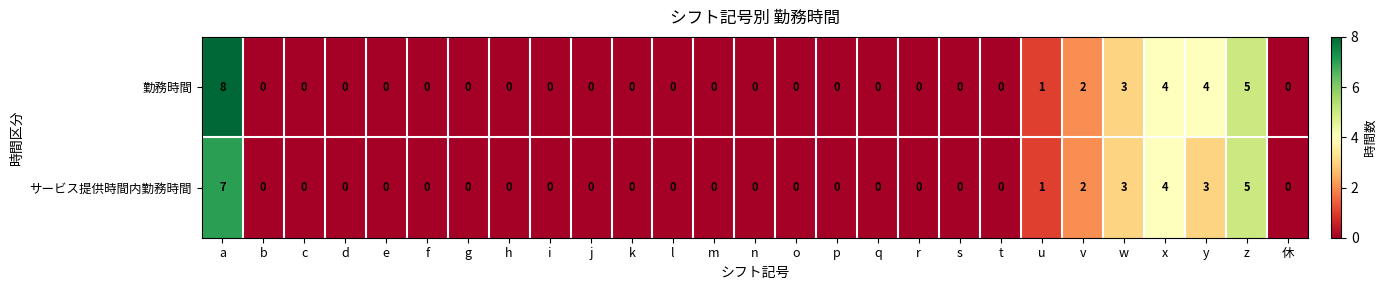

At which label does 勤務時間 reach its peak?

a